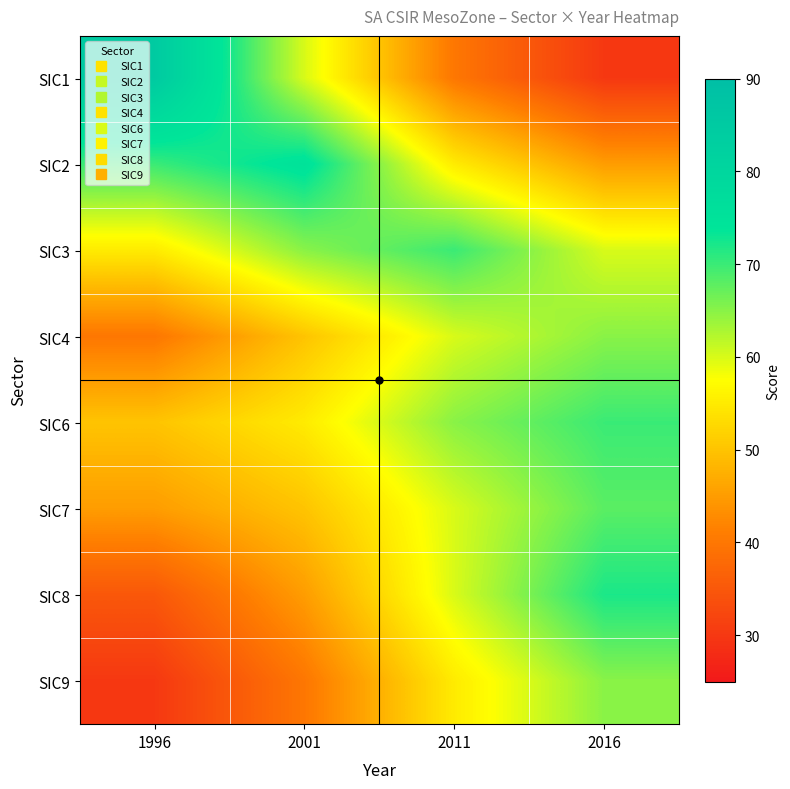

How many categories are shown in the chart?

4